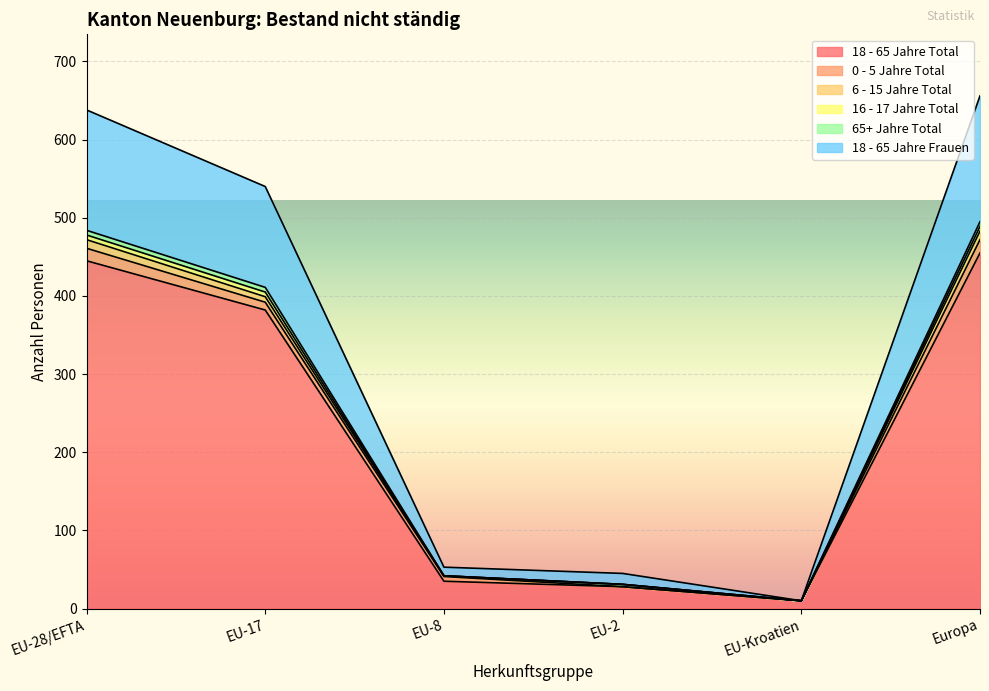

What is the difference between the maximum and second lowest values in the 18 - 65 Jahre Frauen series?

611